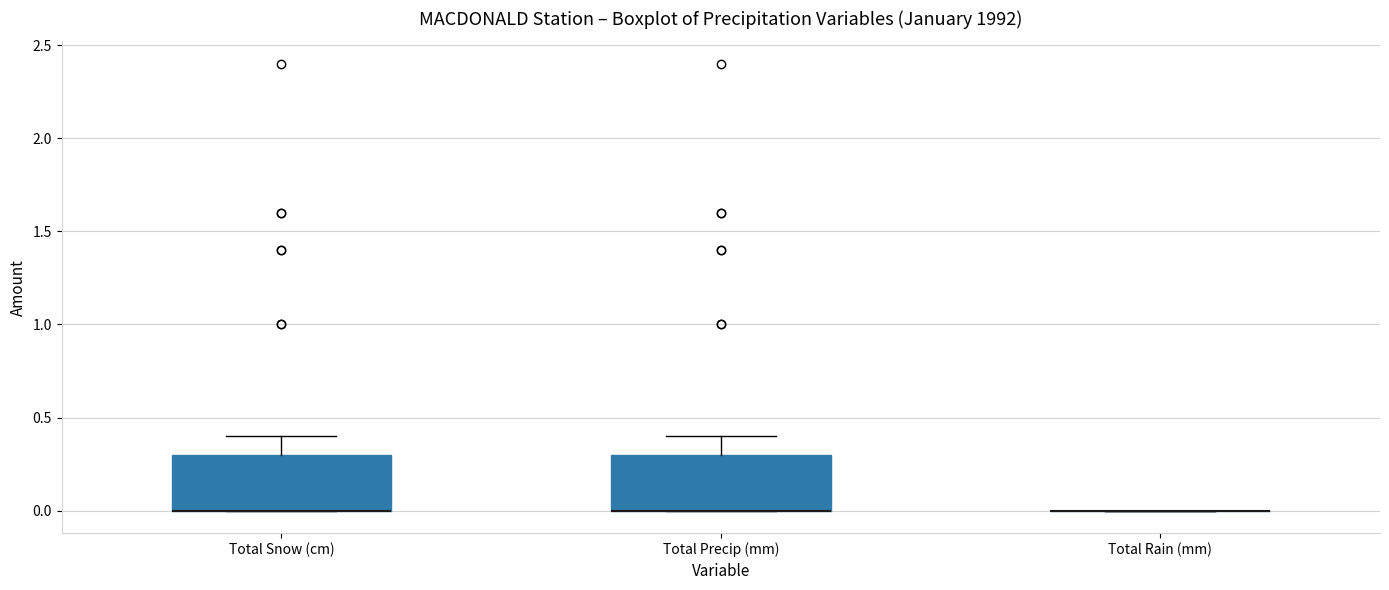

Where does the upper whisker of the box for Total Snow (cm) end on the y-axis? The values are not printed on the chart, so give them approximately, as read against the axis.

0.4